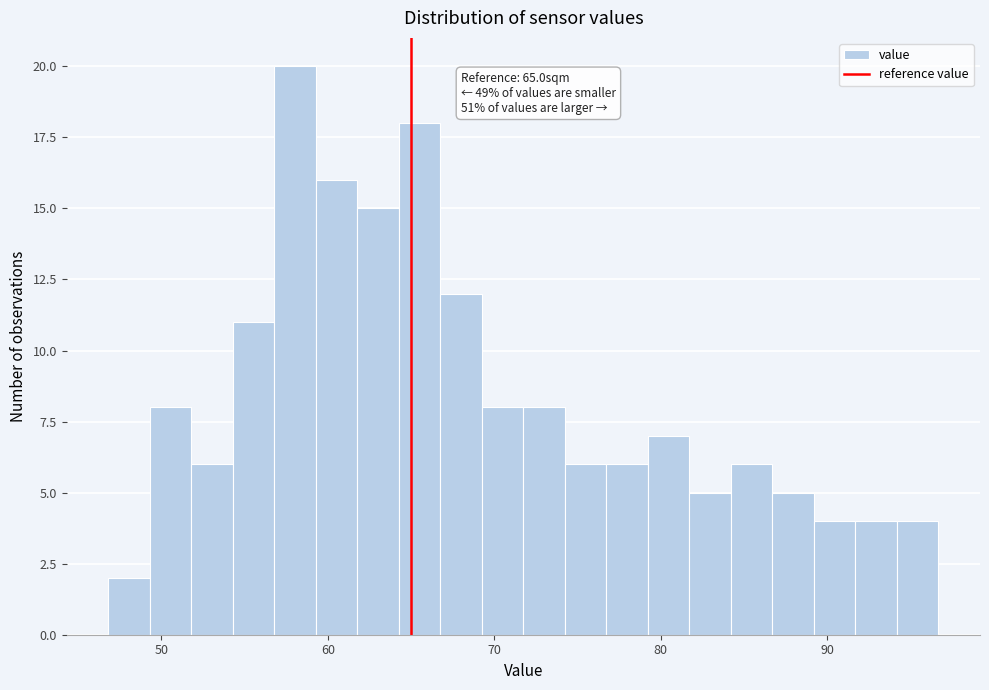

Read against the x-axis, roughly where is the centre of the tallest bar?

58